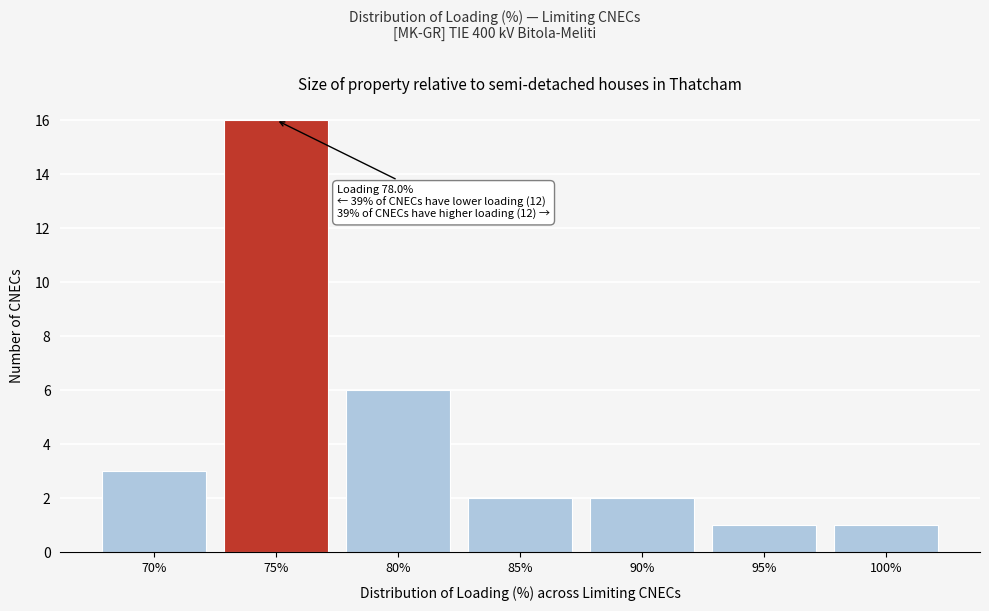

Reading left to right, extract all data points from this chart.

3	16	6	2	2	1	1